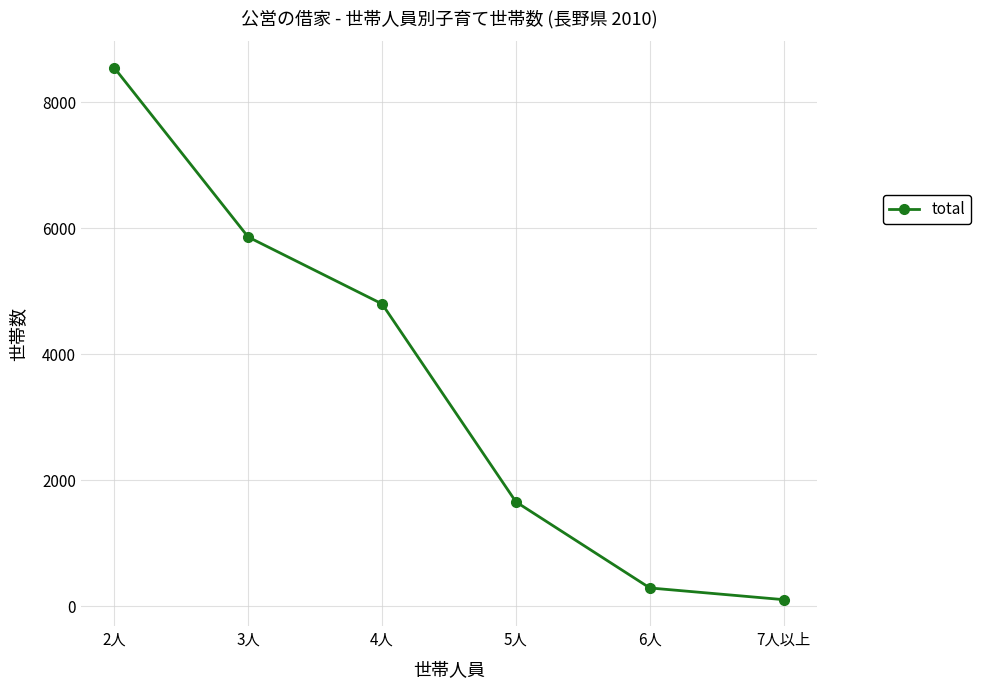

True or false: the data shows 3740 at 3人.

False